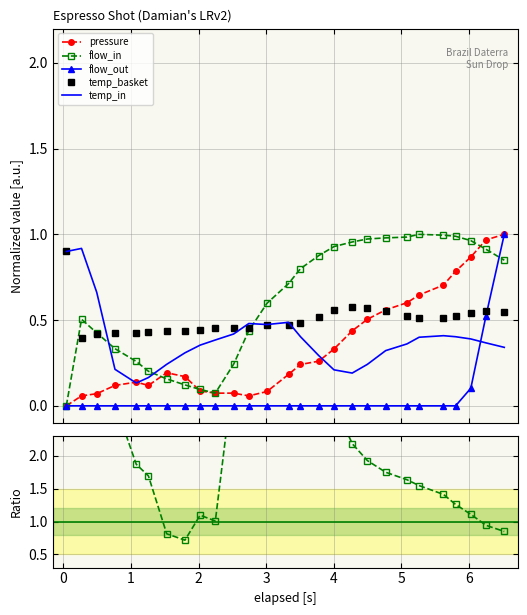

True or false: temp_in and flow_in / pressure intersect in this chart.

False